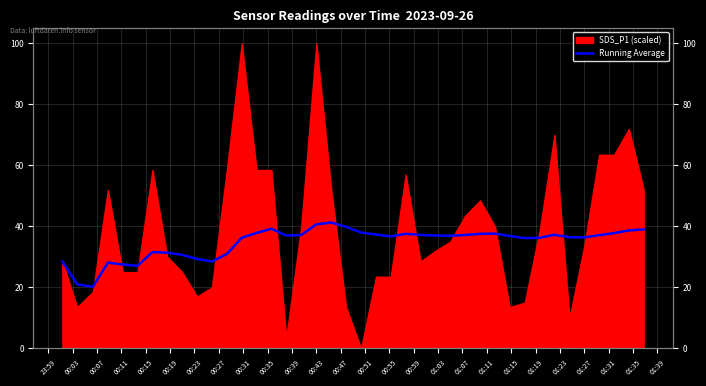

Reading right to left, list all the values displayed in this chart.

39.0	38.7	37.8	37.1	36.4	36.5	37.2	36.2	36.2	36.9	37.6	37.6	37.2	36.9	37.0	37.2	37.6	36.7	37.3	38.0	39.9	41.3	40.7	37.2	37.0	39.2	37.9	36.3	31.0	28.5	29.3	30.7	31.4	31.6	27.1	27.5	28.1	20.2	21.0	28.5